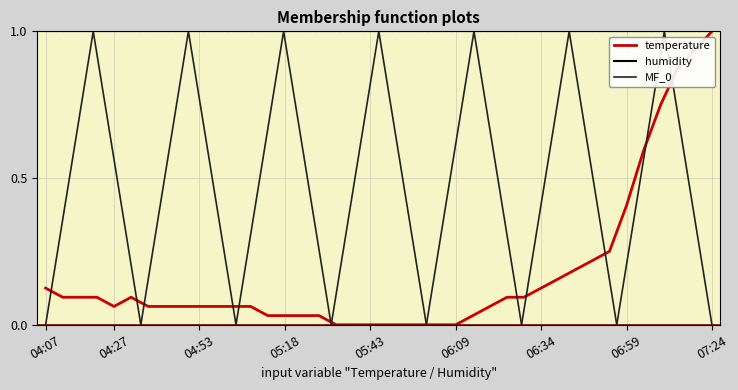

How many interior local valleys (lower than both neighbors) does the data have?

1